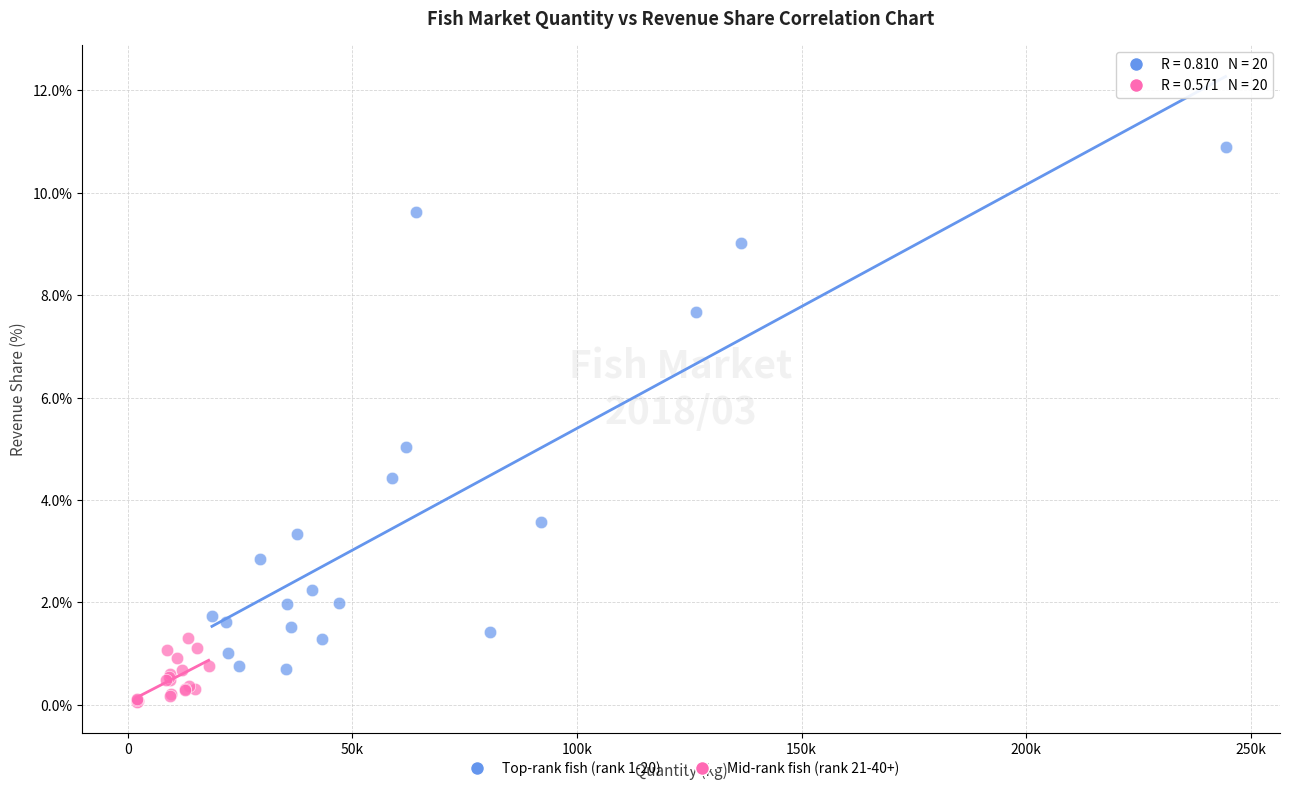

What are all the series names shown in the legend?

Top-rank fish (rank 1-20), Mid-rank fish (rank 21-40+)